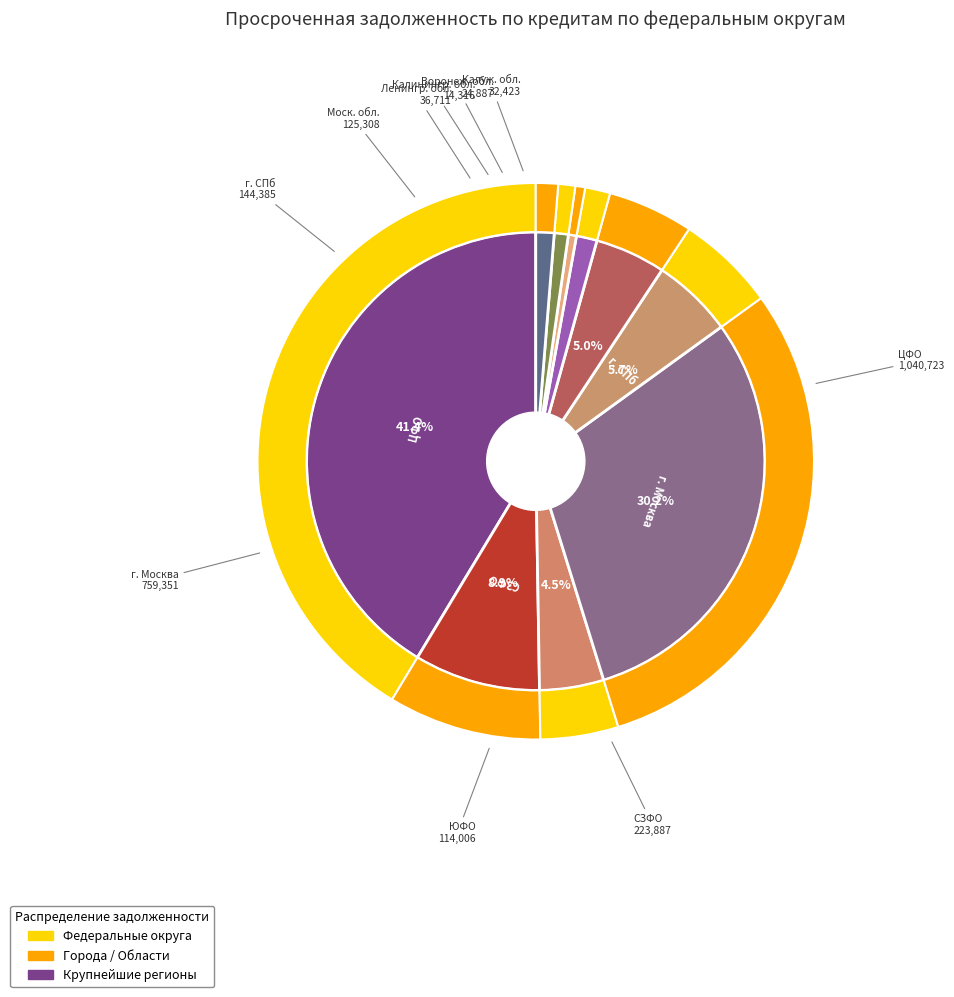

How many slices are in this pie chart?

10